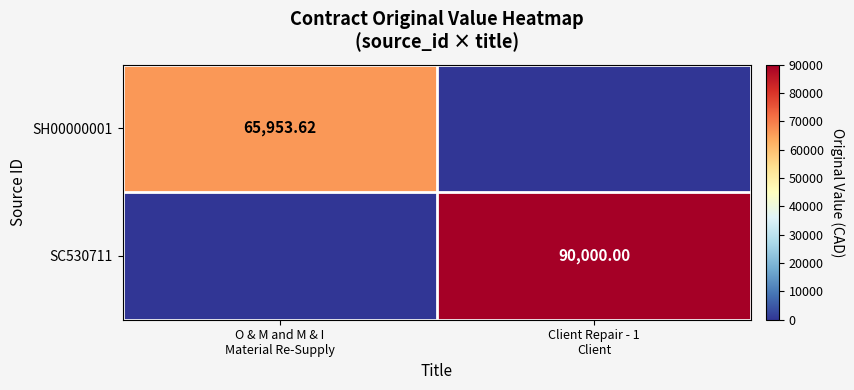

What is the difference between the maximum and minimum values in the SC530711 series?

90000.0